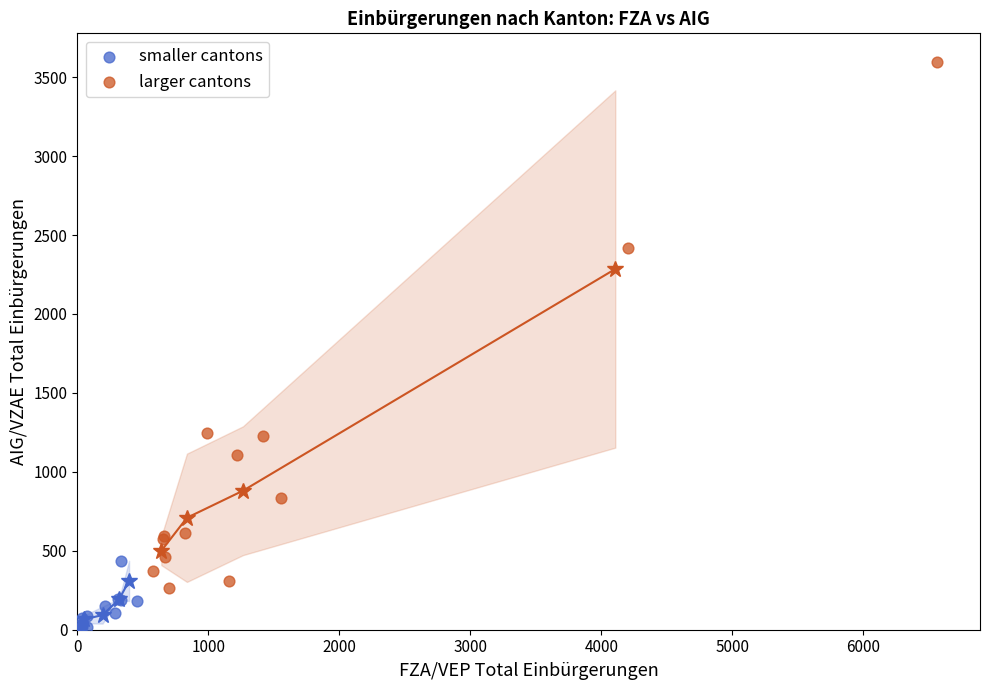

Which series reaches the minimum Y coordinate?

smaller cantons